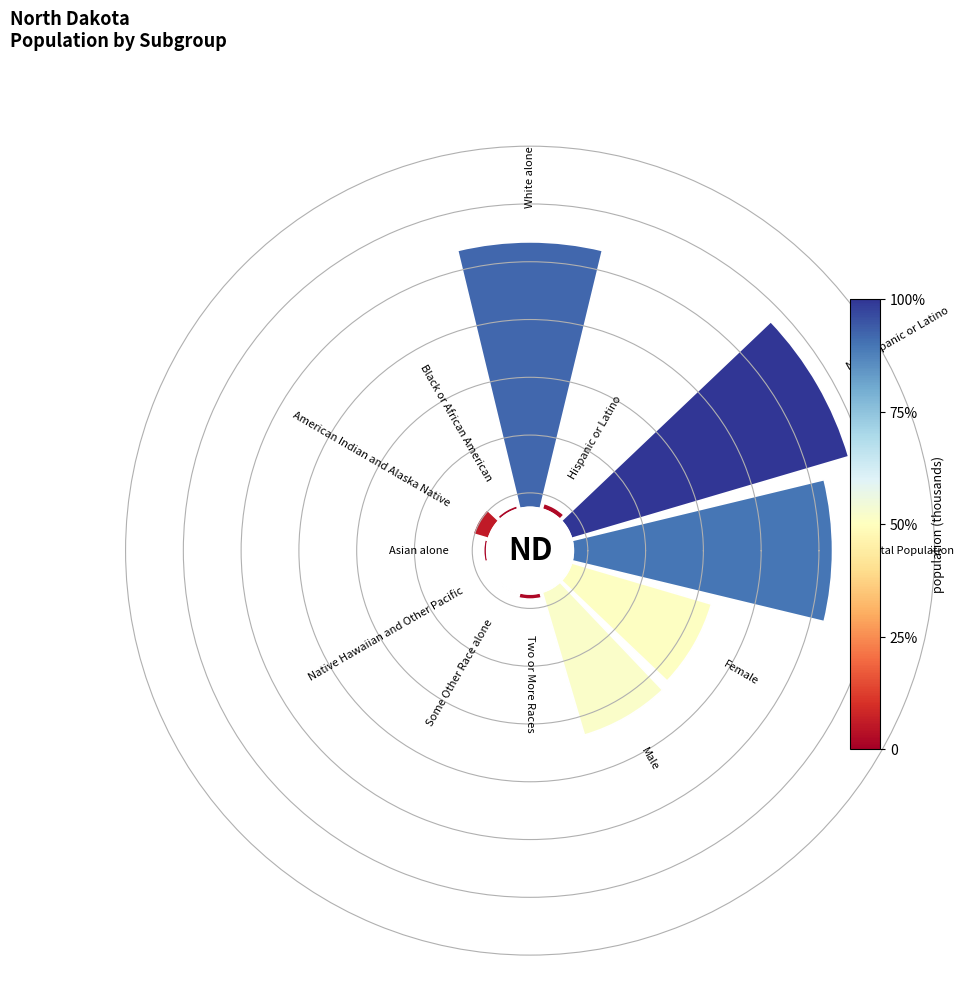

Rank the categories by value from lowest to highest.

7, 8, 6, 4, 9, 2, 5, 11, 10, 0, 3, 1